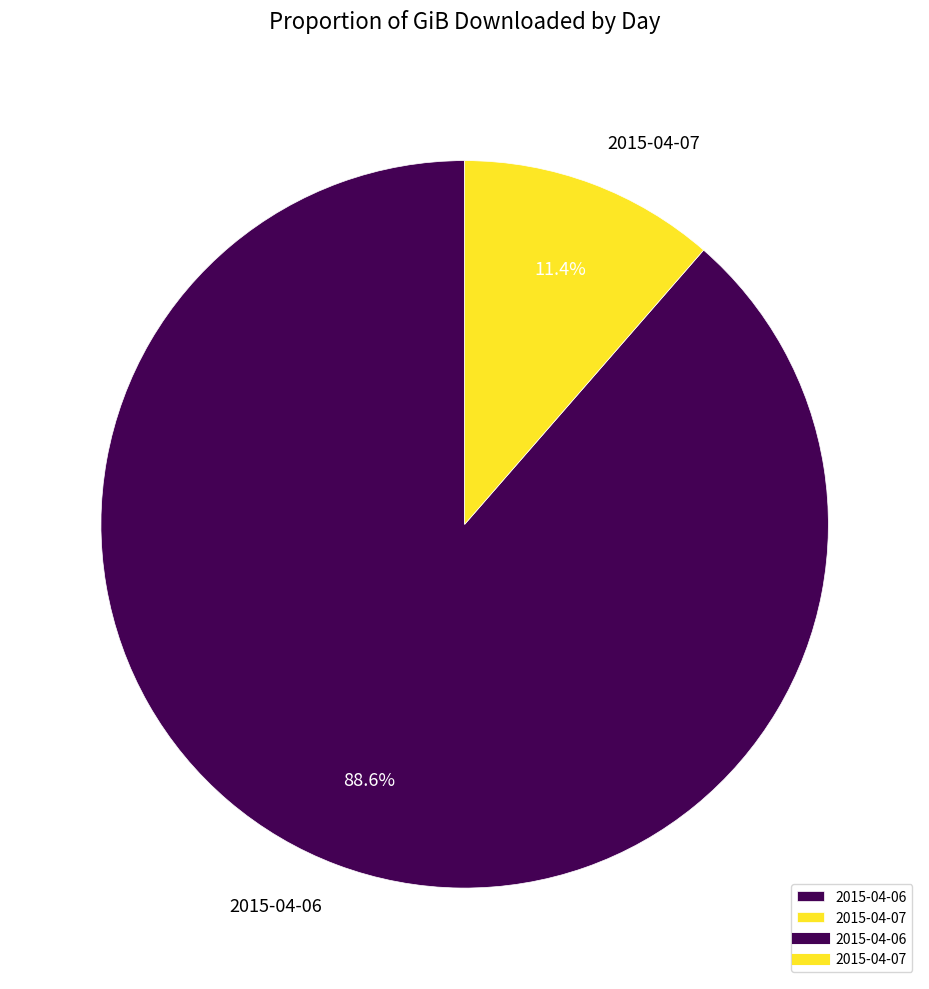

To the nearest percent, what is the difference between the 2015-04-07 and 2015-04-06 slice percentages?

77%